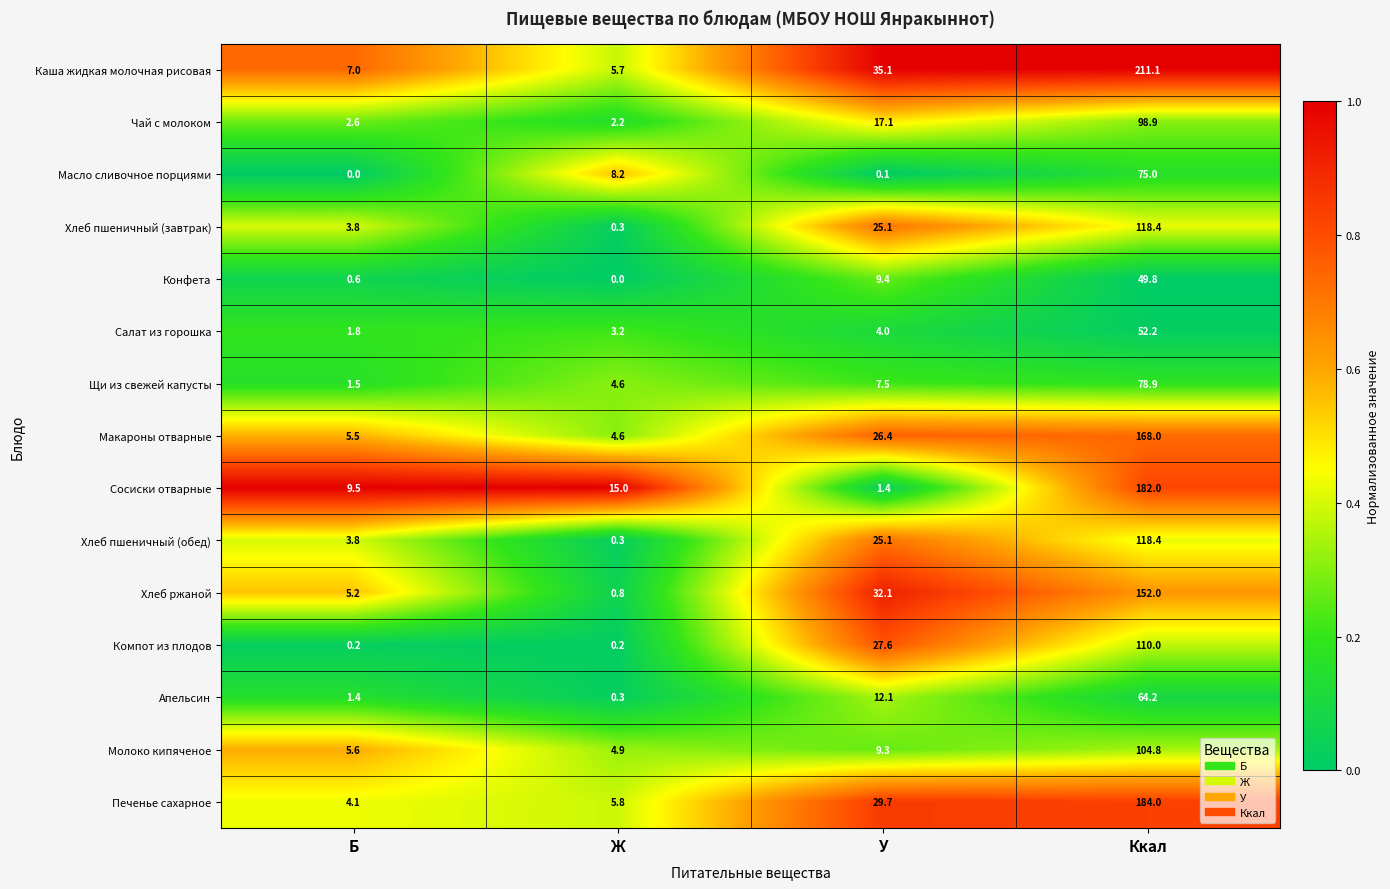

Which series has the largest total across all categories?

Каша жидкая молочная рисовая